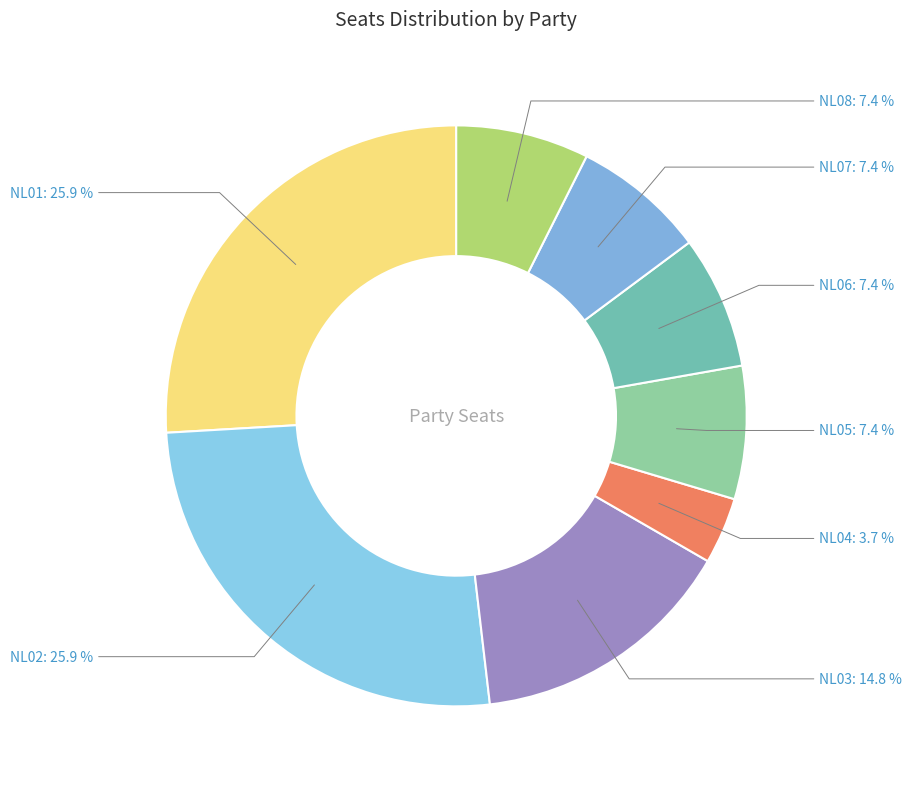

Does NL03 account for over 50% of the chart?

No